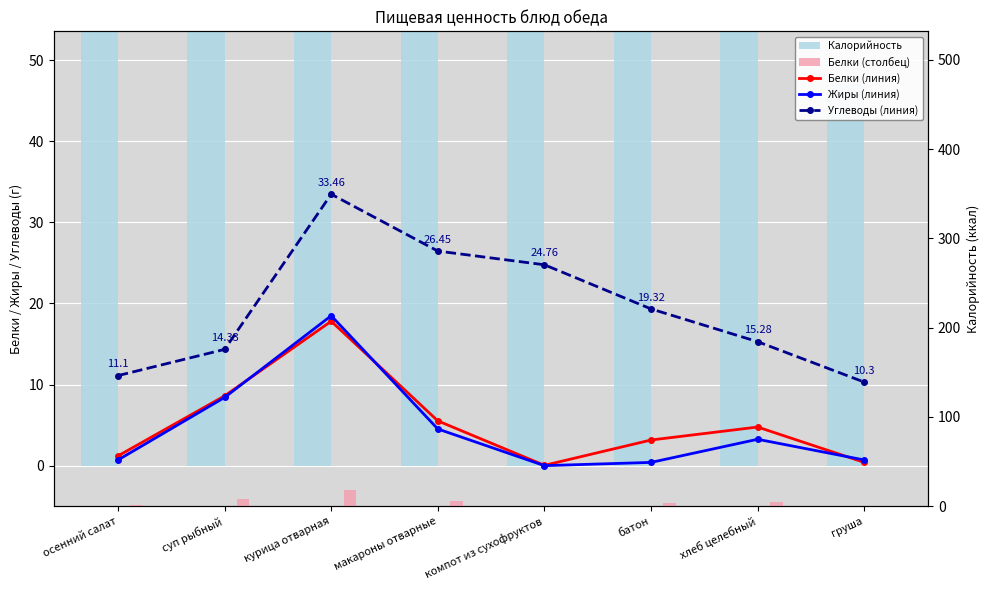

At which category does the chart reach its minimum across all series?

компот из сухофруктов